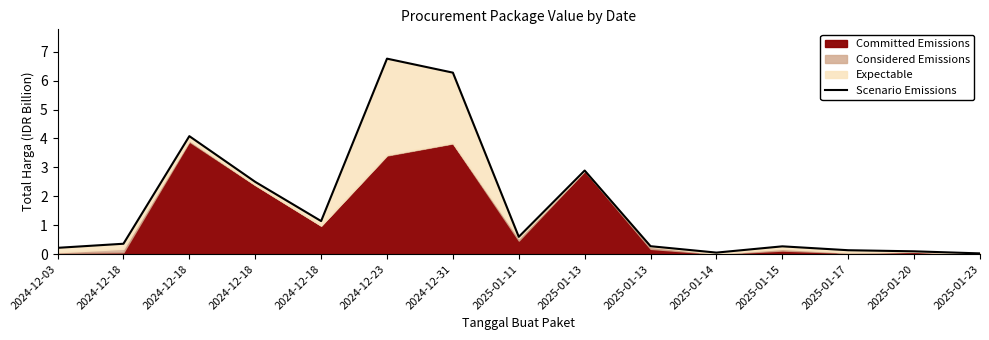

List the labels in order of value, largest first.

2024-12-23, 2024-12-31, 2024-12-18, 2025-01-13, 2024-12-18, 2024-12-18, 2025-01-11, 2024-12-18, 2025-01-13, 2025-01-15, 2024-12-03, 2025-01-17, 2025-01-20, 2025-01-14, 2025-01-23